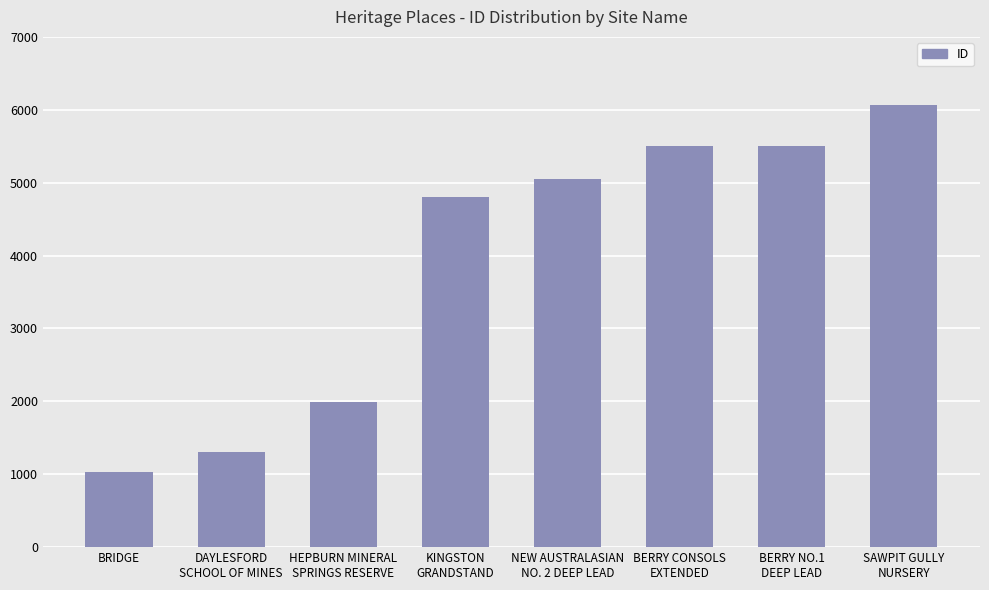

What is the label of the 8th bar from the right?

BRIDGE